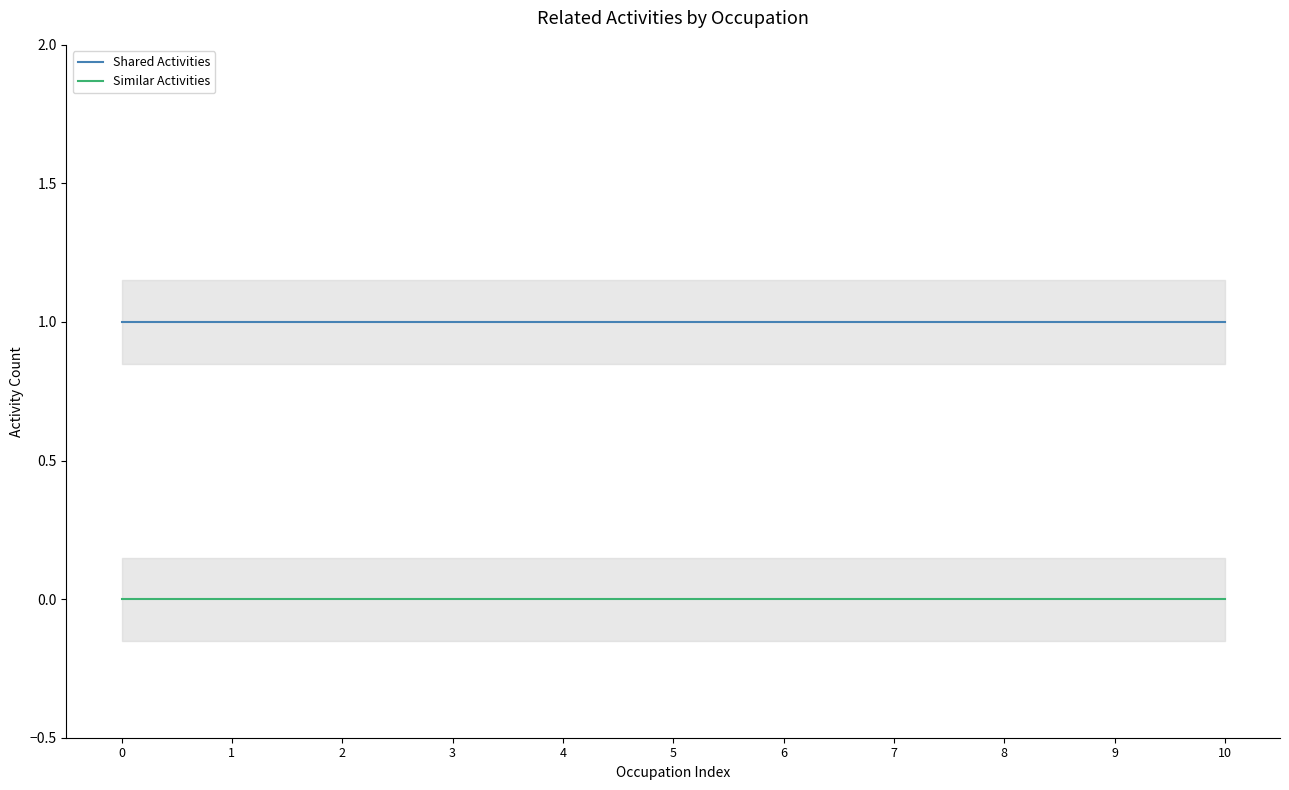

Which series has the largest total across all categories?

Shared Activities